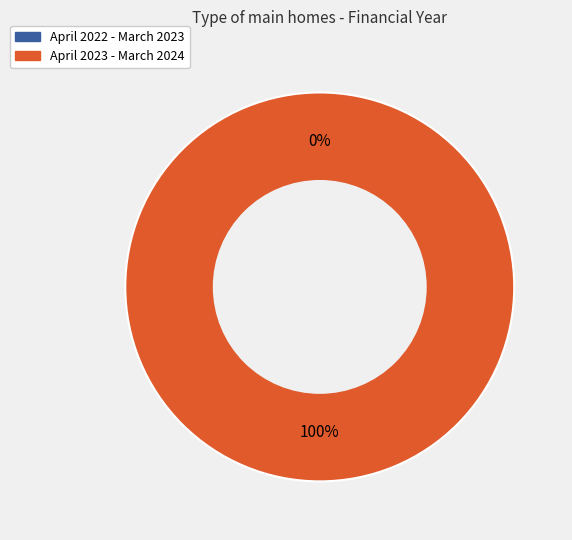

To the nearest percent, what is the combined percentage of April 2023 - March 2024 and April 2022 - March 2023?

100%